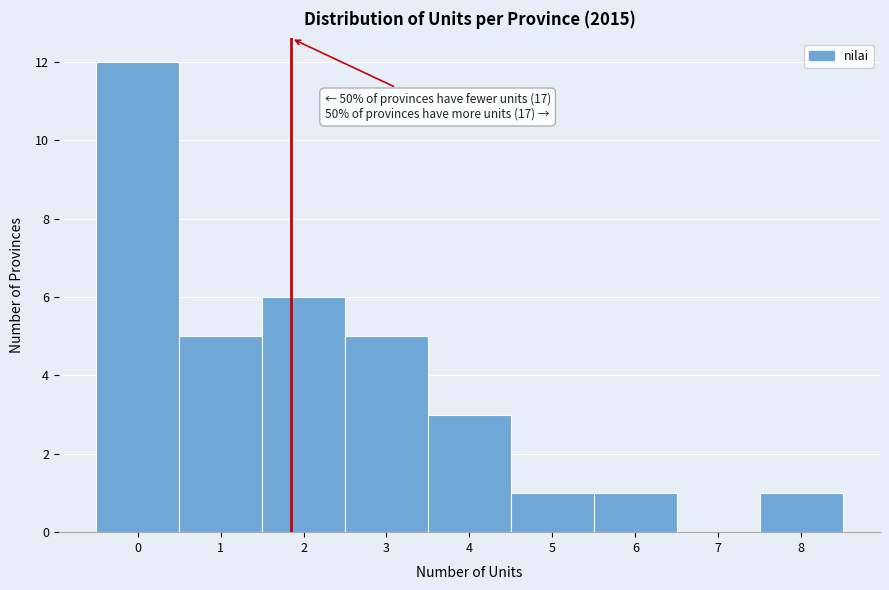

Over which range of the x-axis is the bar tallest?

-0.5 to 0.5